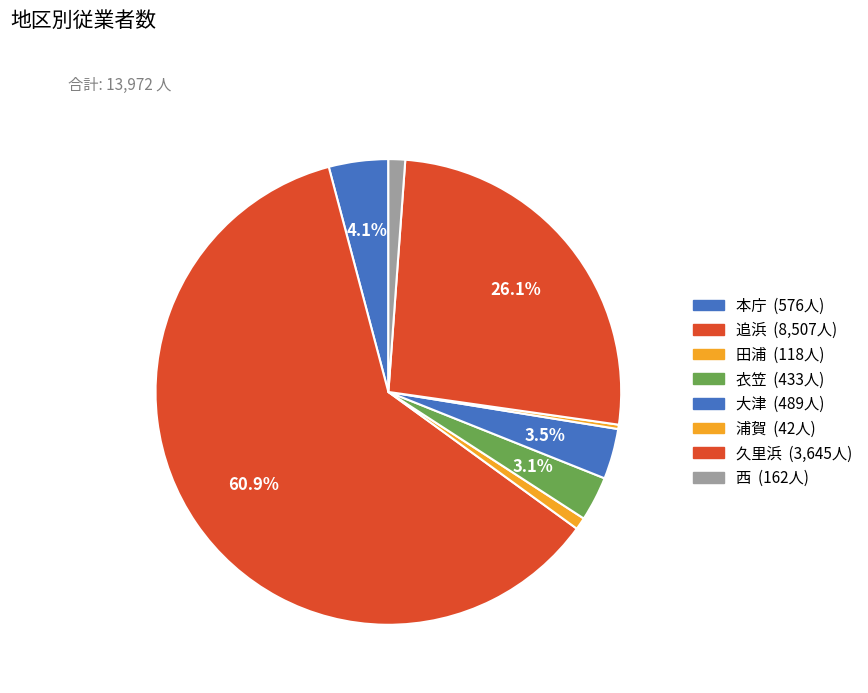

The 本庁 slice represents 4% of the pie. True or false?

True